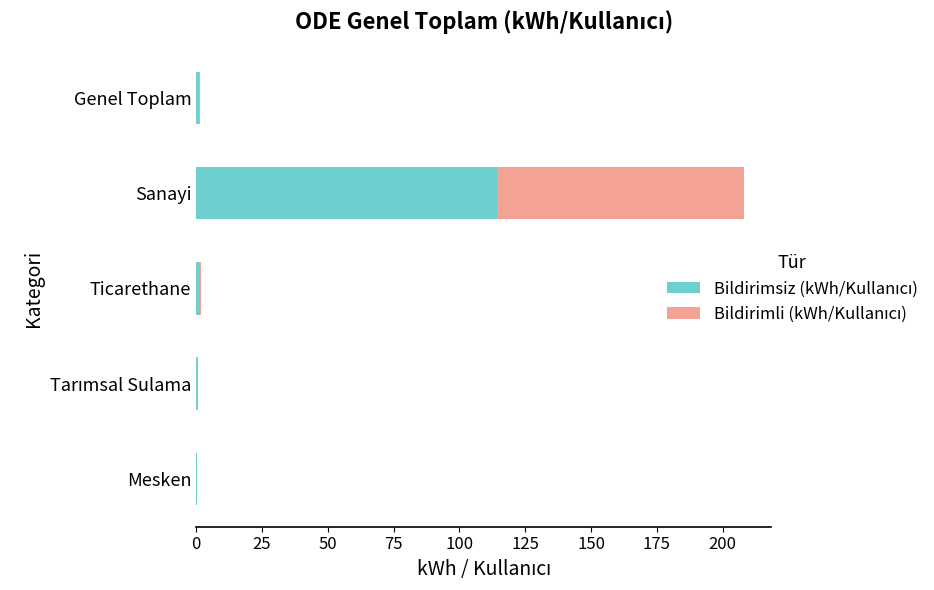

At which category is the sum across all series the highest?

Sanayi